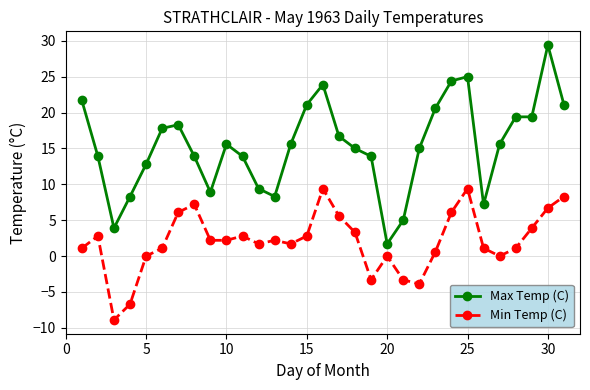

Reading right to left, list all the values displayed in this chart.

Max Temp (C): 21.1	29.4	19.4	19.4	15.6	7.2	25.0	24.4	20.6	15.0	5.0	1.7	13.9	15.0	16.7	23.9	21.1	15.6	8.3	9.4	13.9	15.6	8.9	13.9	18.3	17.8	12.8	8.3	3.9	13.9	21.7
Min Temp (C): 8.3	6.7	3.9	1.1	0.0	1.1	9.4	6.1	0.6	-3.9	-3.3	0.0	-3.3	3.3	5.6	9.4	2.8	1.7	2.2	1.7	2.8	2.2	2.2	7.2	6.1	1.1	0.0	-6.7	-8.9	2.8	1.1